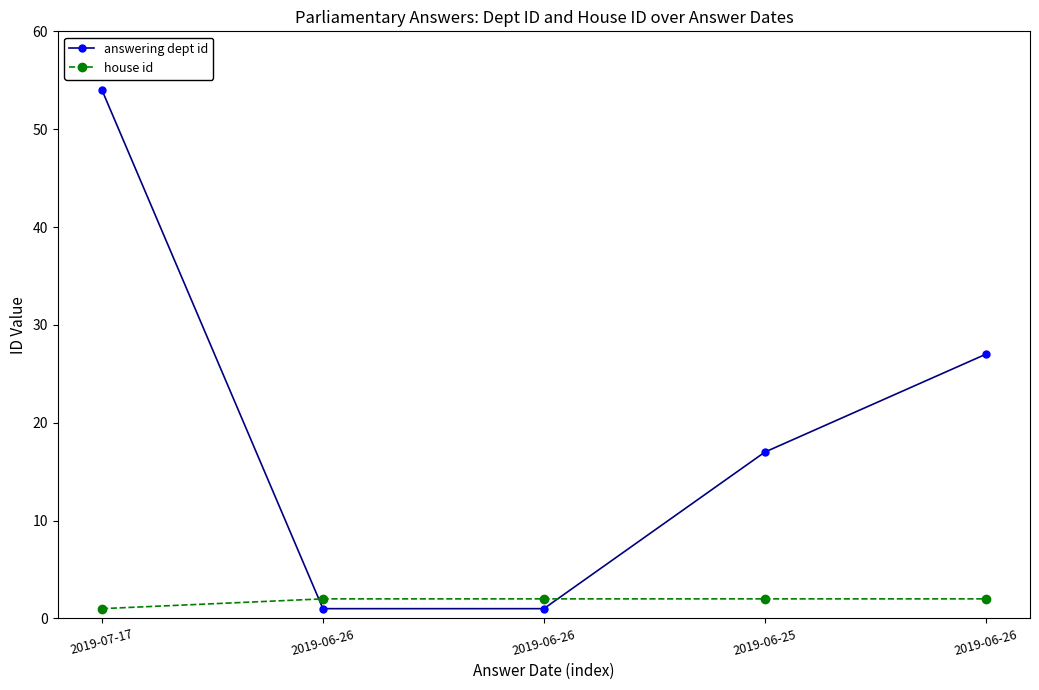

What is the approximate value of answering dept id at 2019-06-26?

27